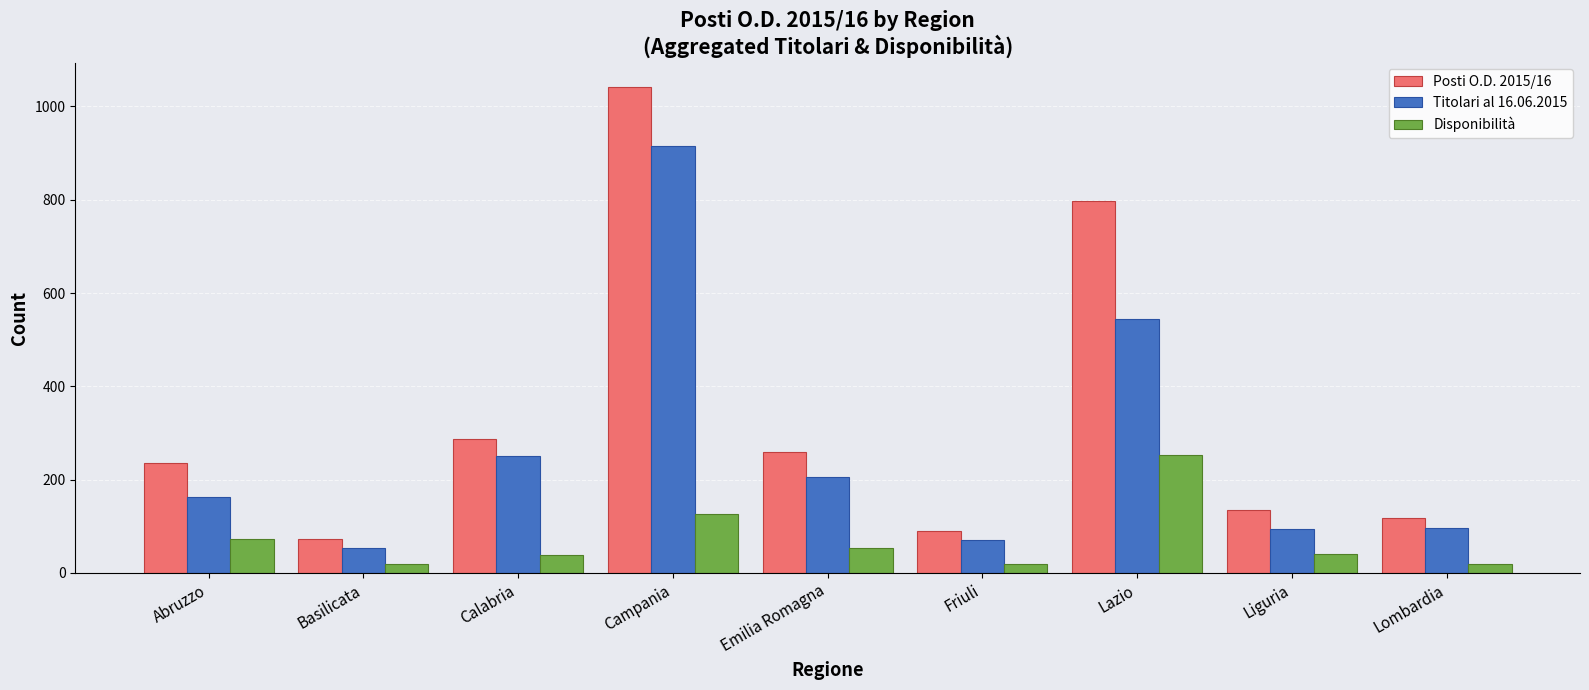

At which label does Disponibilità reach its peak?

Lazio